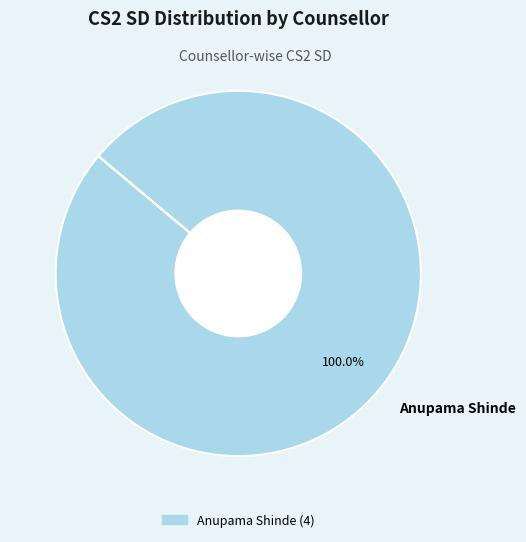

Rank the categories by value from lowest to highest.

Anupama Shinde